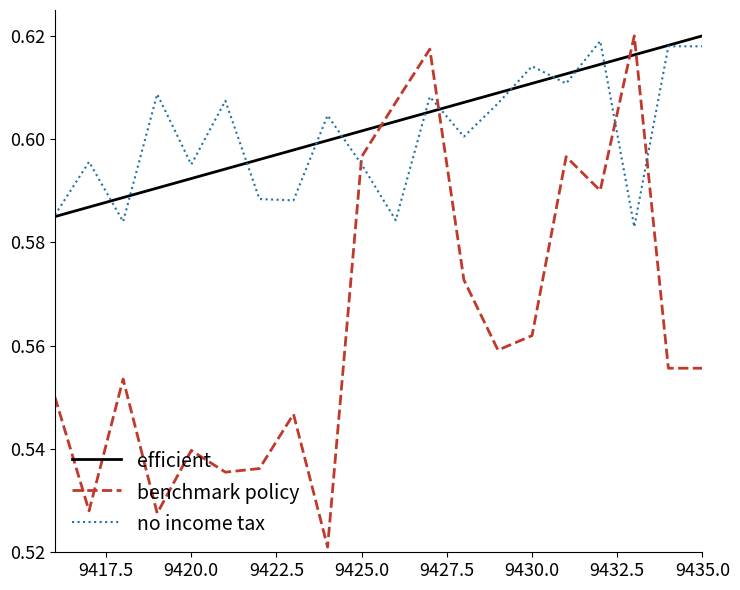

Which series has the largest range (max minus min)?

benchmark policy